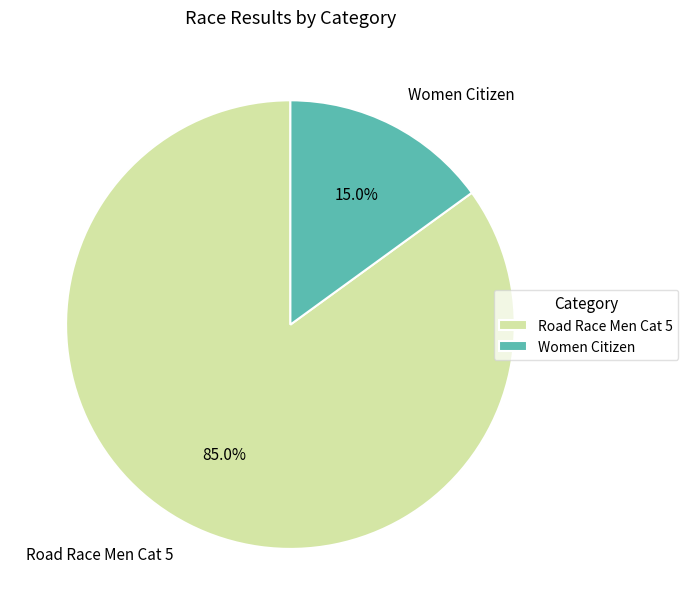

To the nearest percent, what is the combined percentage of Road Race Men Cat 5 and Women Citizen?

100%